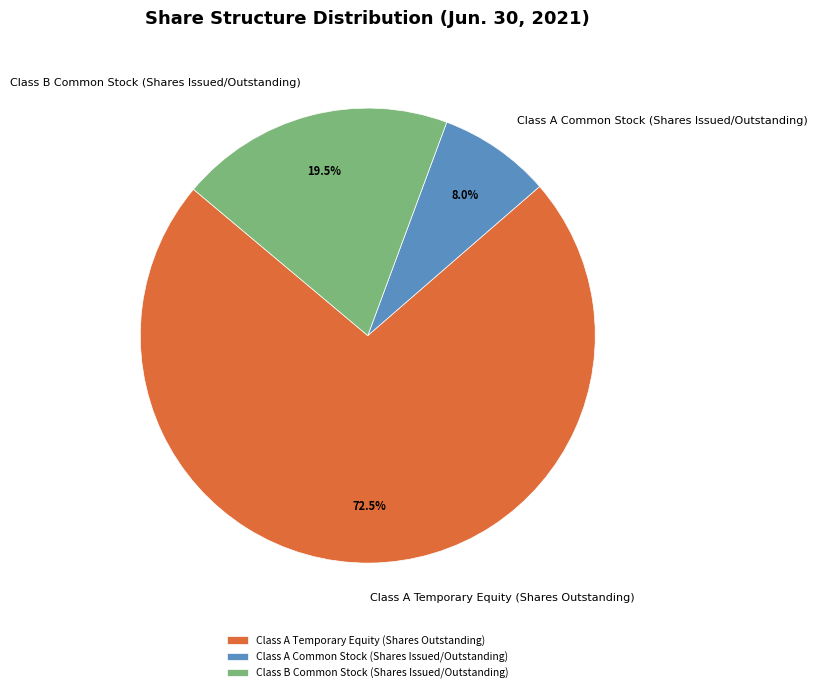

Rank the categories by value from lowest to highest.

Class A Common Stock (Shares Issued/Outstanding), Class B Common Stock (Shares Issued/Outstanding), Class A Temporary Equity (Shares Outstanding)